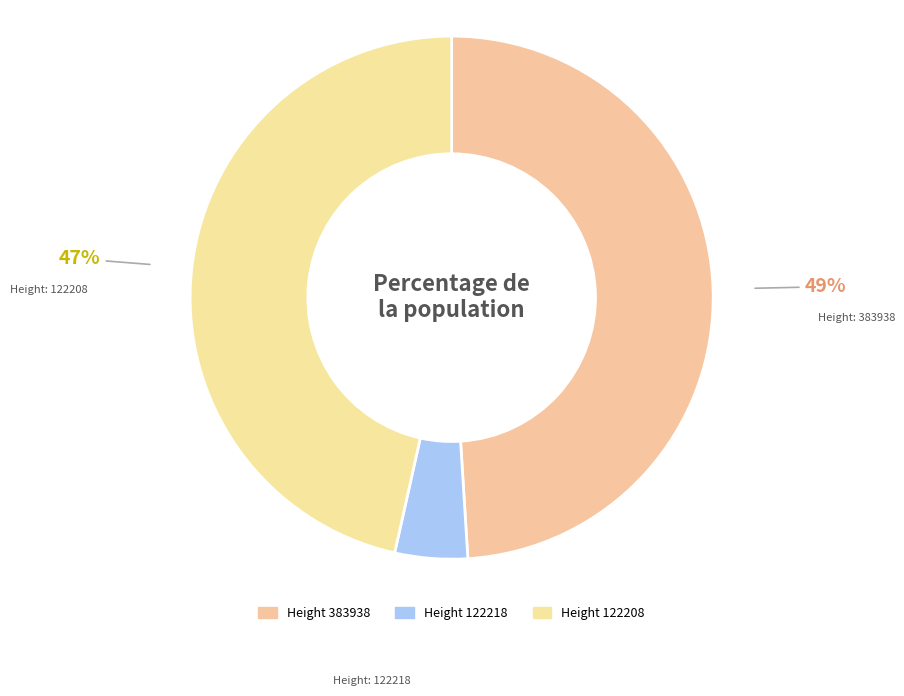

How many slices are in this pie chart?

3